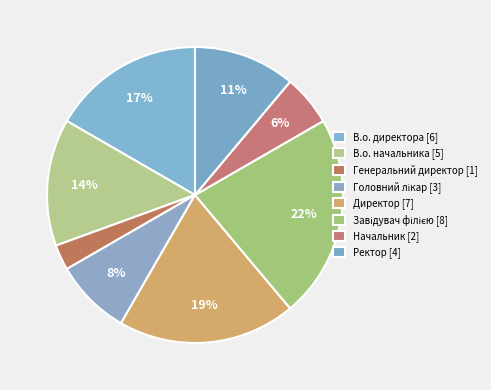

What percentage is the В.о. директора slice, to the nearest percent?

17%